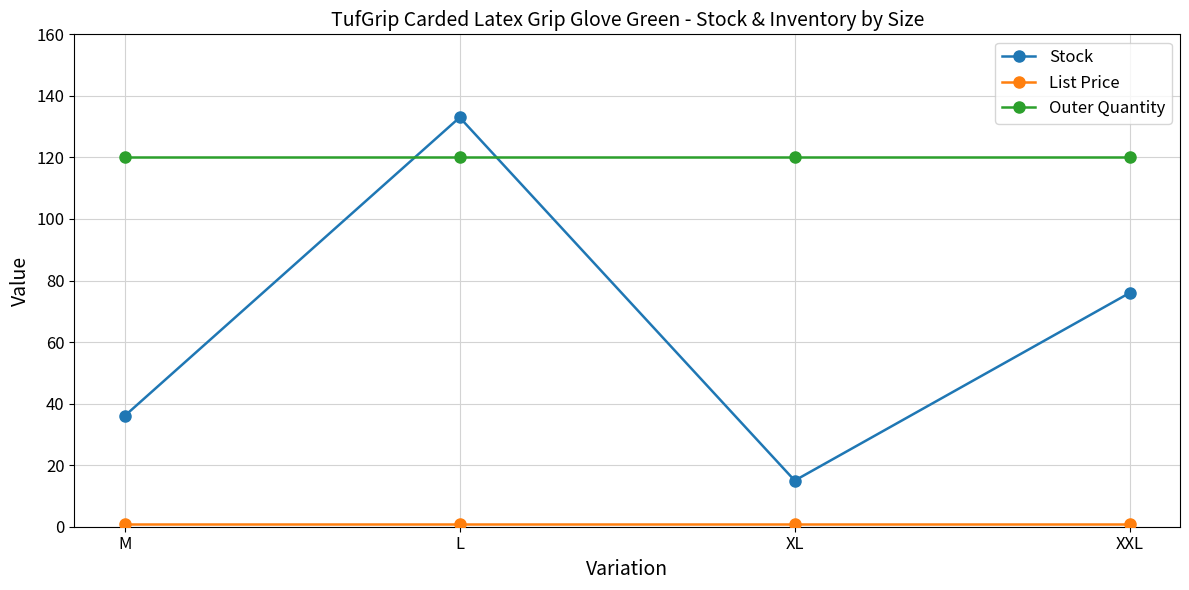

True or false: Outer Quantity has more than 1 interior local peaks.

False